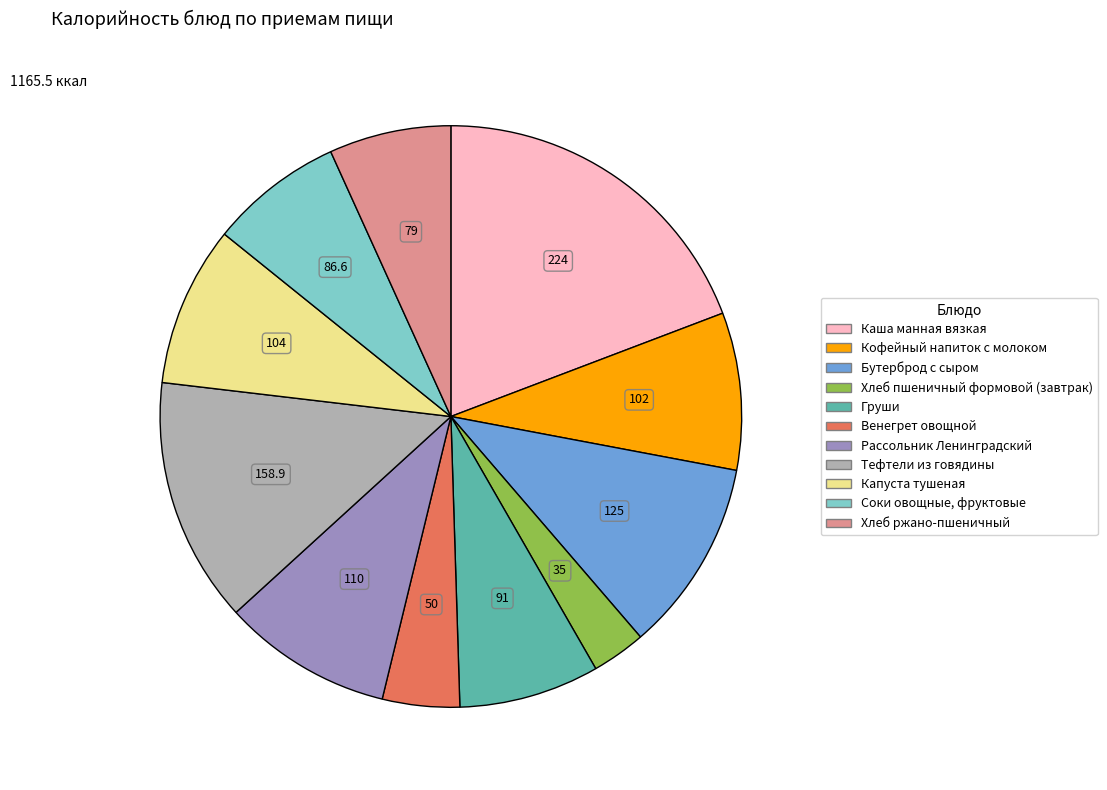

Count the number of slices in the pie.

11